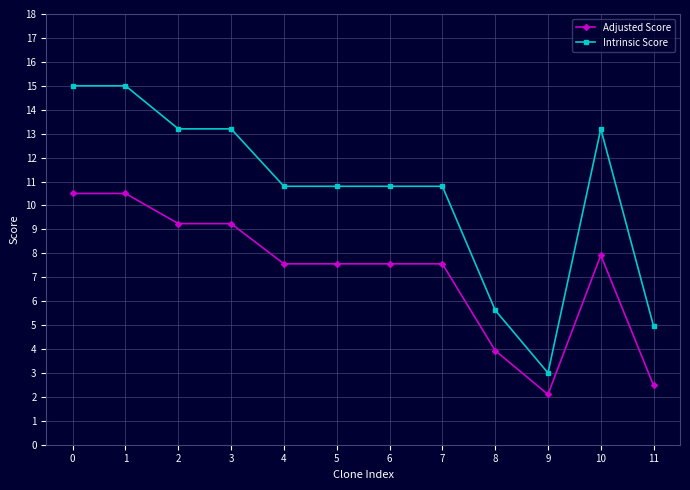

Rank the series by their maximum value, from highest to lowest.

Intrinsic Score, Adjusted Score